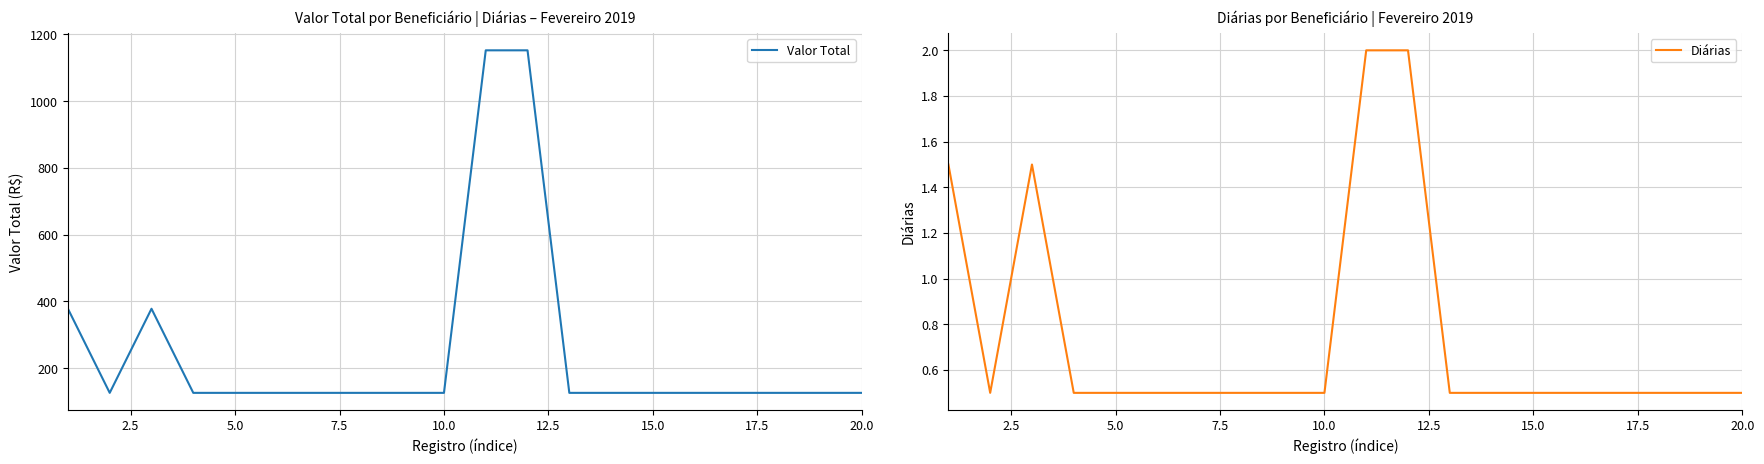

The value of Valor Total at 10.0 is 48.1. True or false?

False